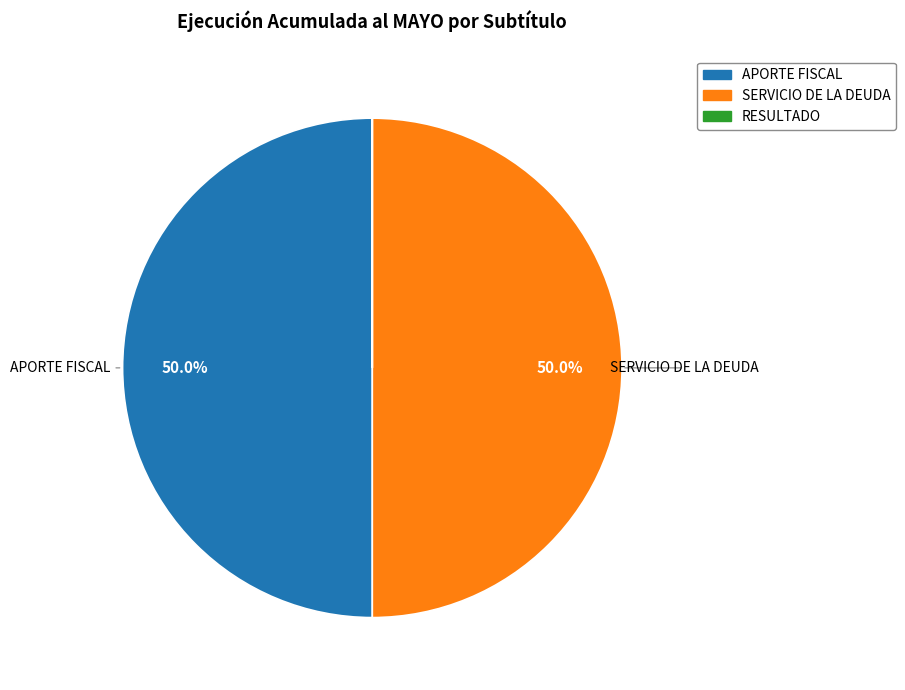

What percentage is the APORTE FISCAL slice, to the nearest percent?

50%